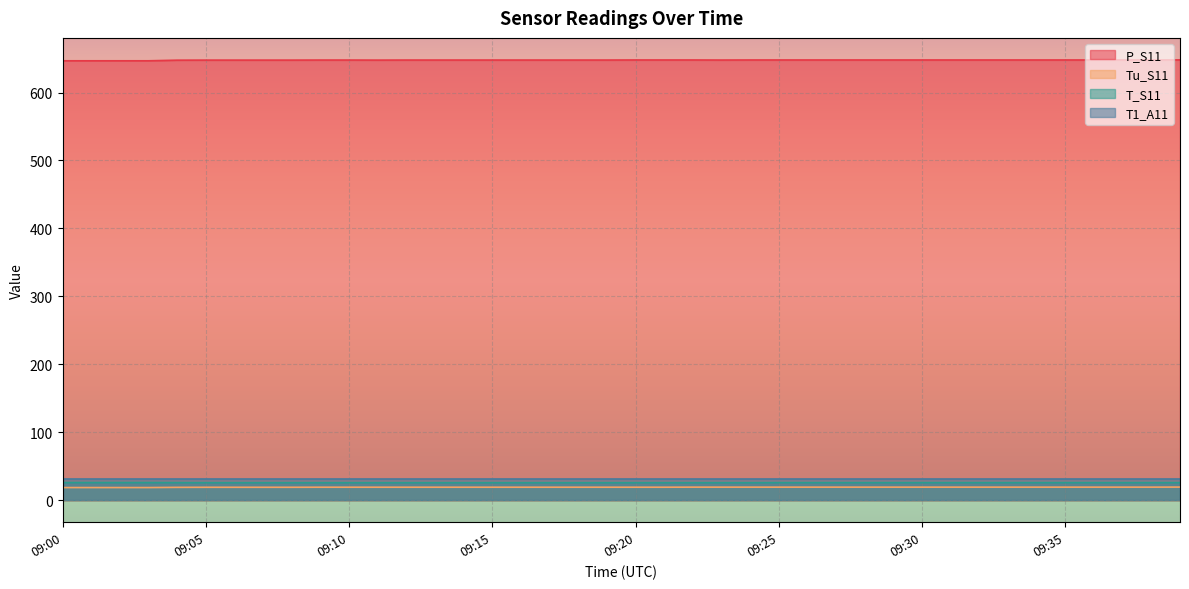

How many data points in T_S11 are above 26?

4